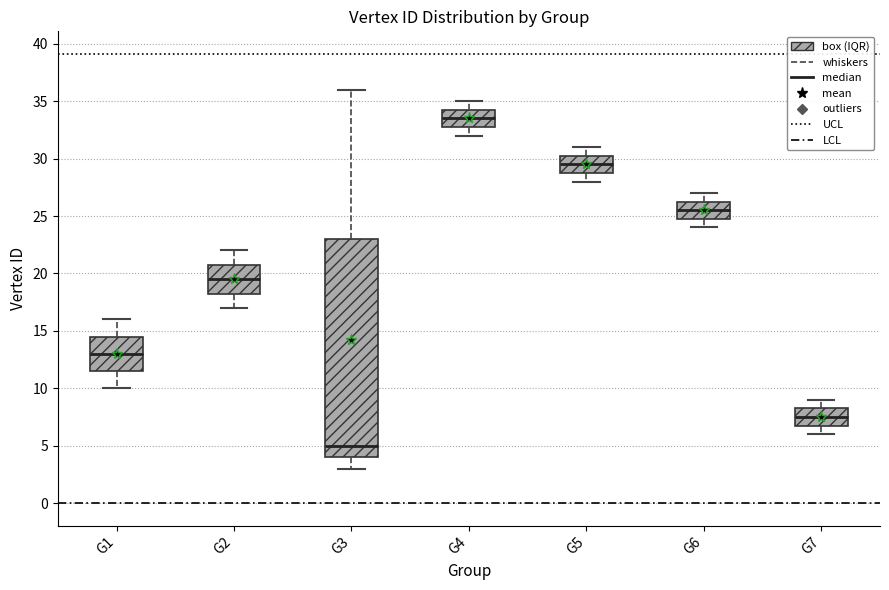

Which box is the tallest, from its lower edge to its upper edge?

G3